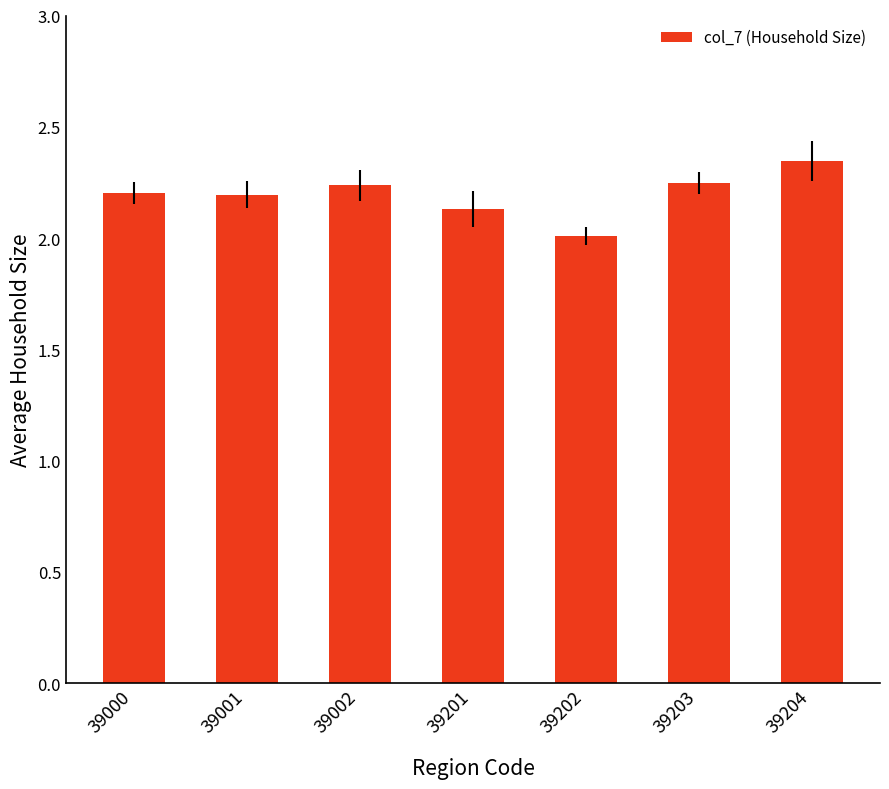

What is the ratio of the value at 39202 to the value at 39002?

0.9